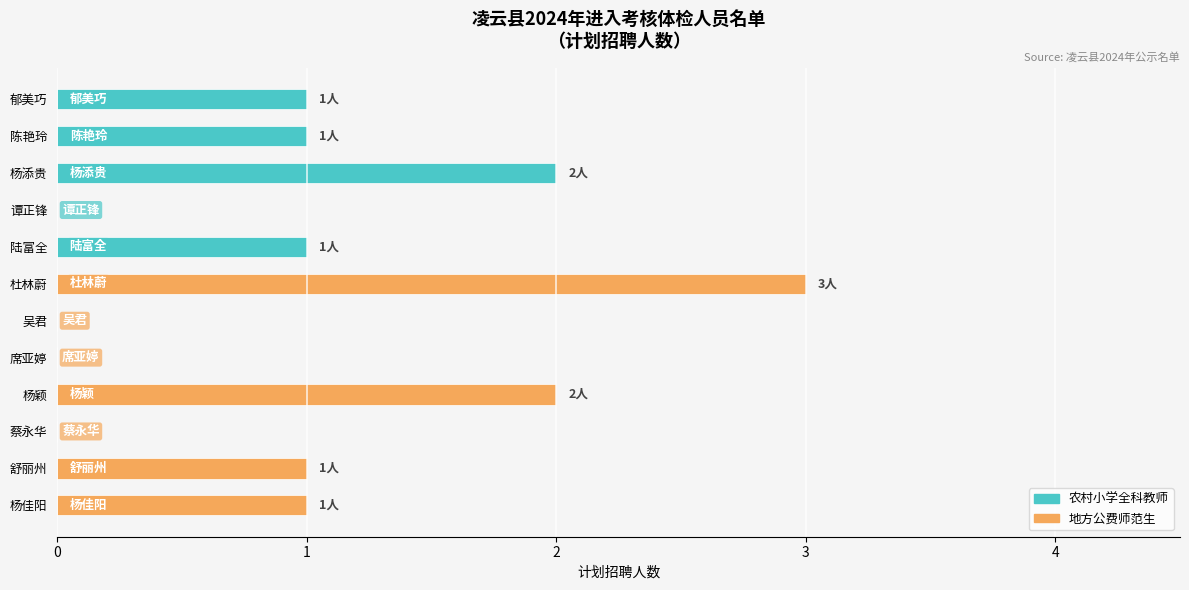

What is the greatest value displayed?

3